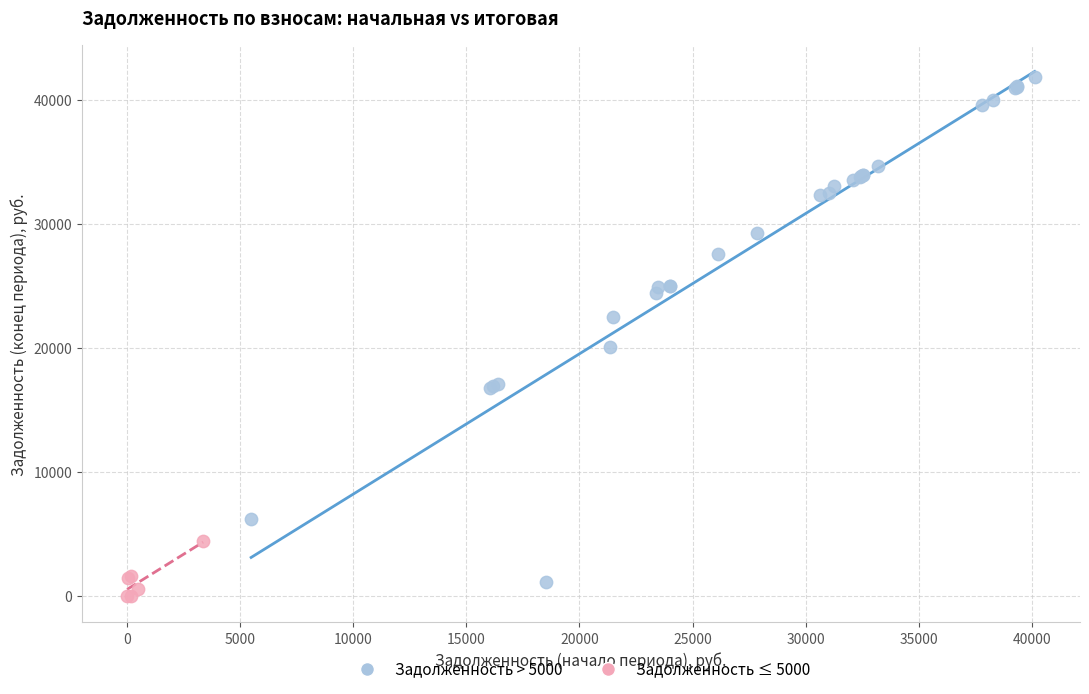

Which series contains the lowest Y value?

Задолженность ≤ 5000